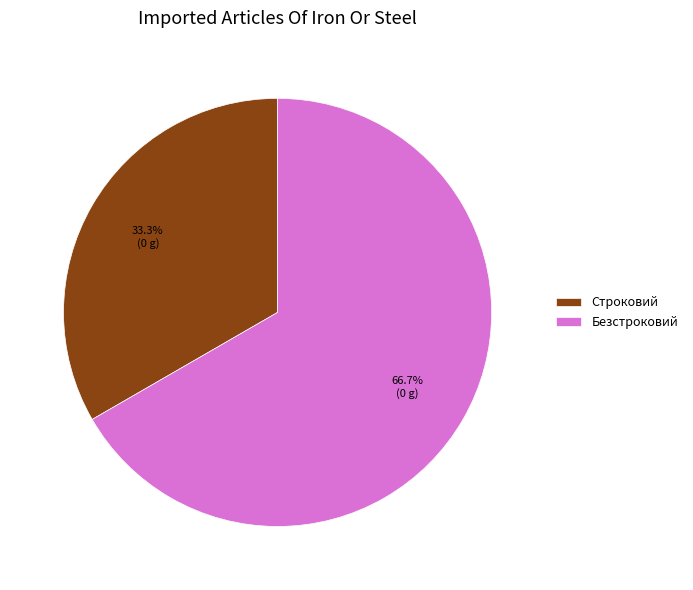

Combined, what portion of the pie is Строковий and Безстроковий?

100.0%